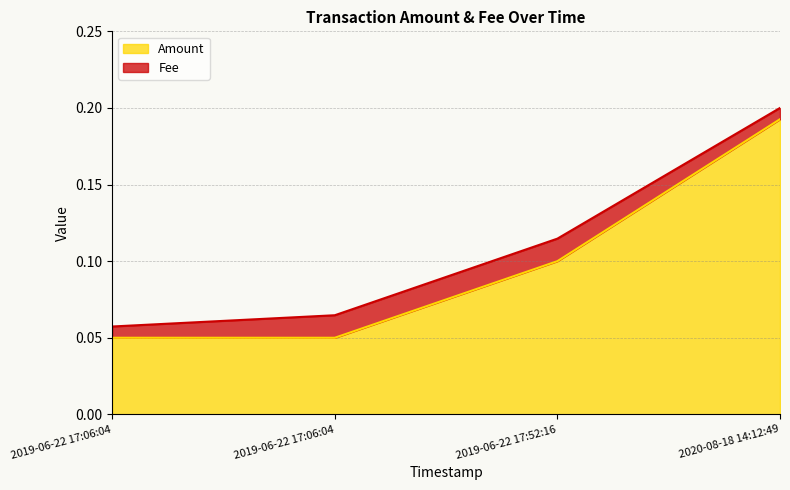

List the labels in order of value, largest first.

2020-08-18 14:12:49, 2019-06-22 17:52:16, 2019-06-22 17:06:04, 2019-06-22 17:06:04